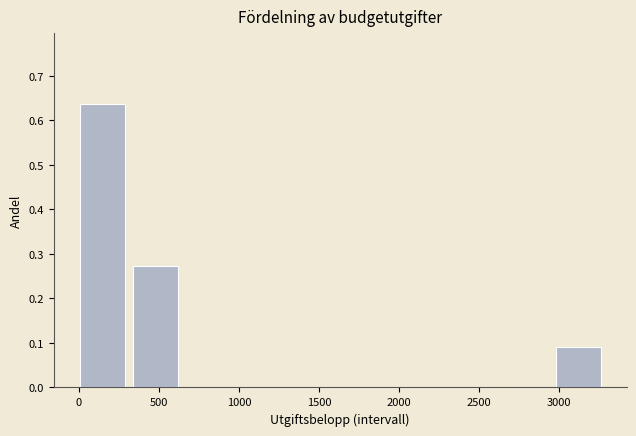

Over which range of the x-axis is the bar tallest?

0 to 350